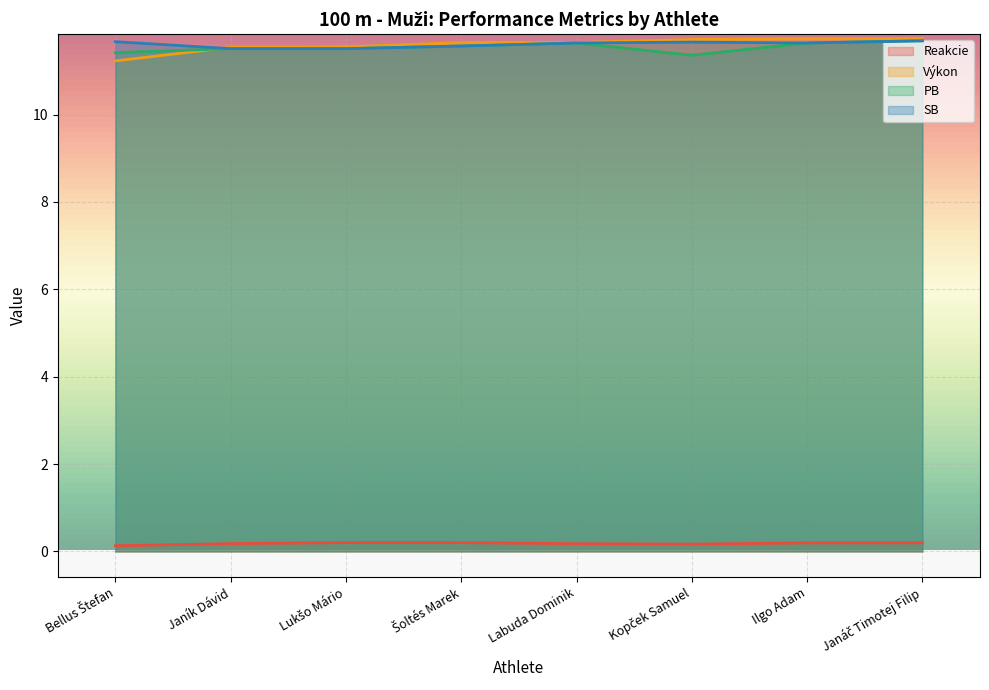

How many interior local valleys does the SB series have?

1